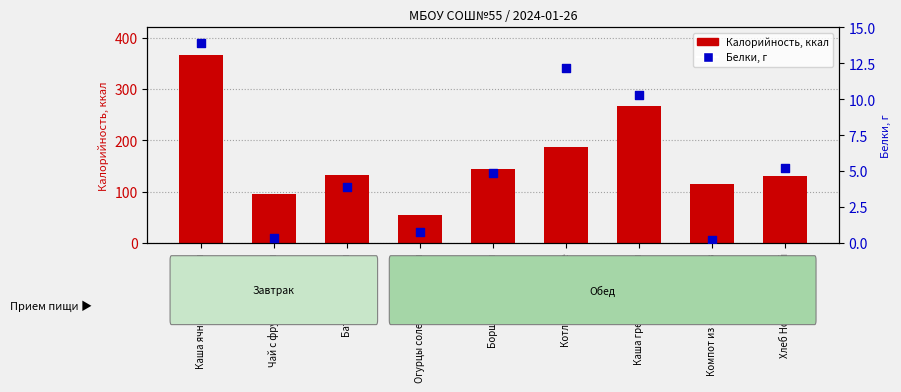

Which series has the largest Y range (max minus min)?

Калорийность